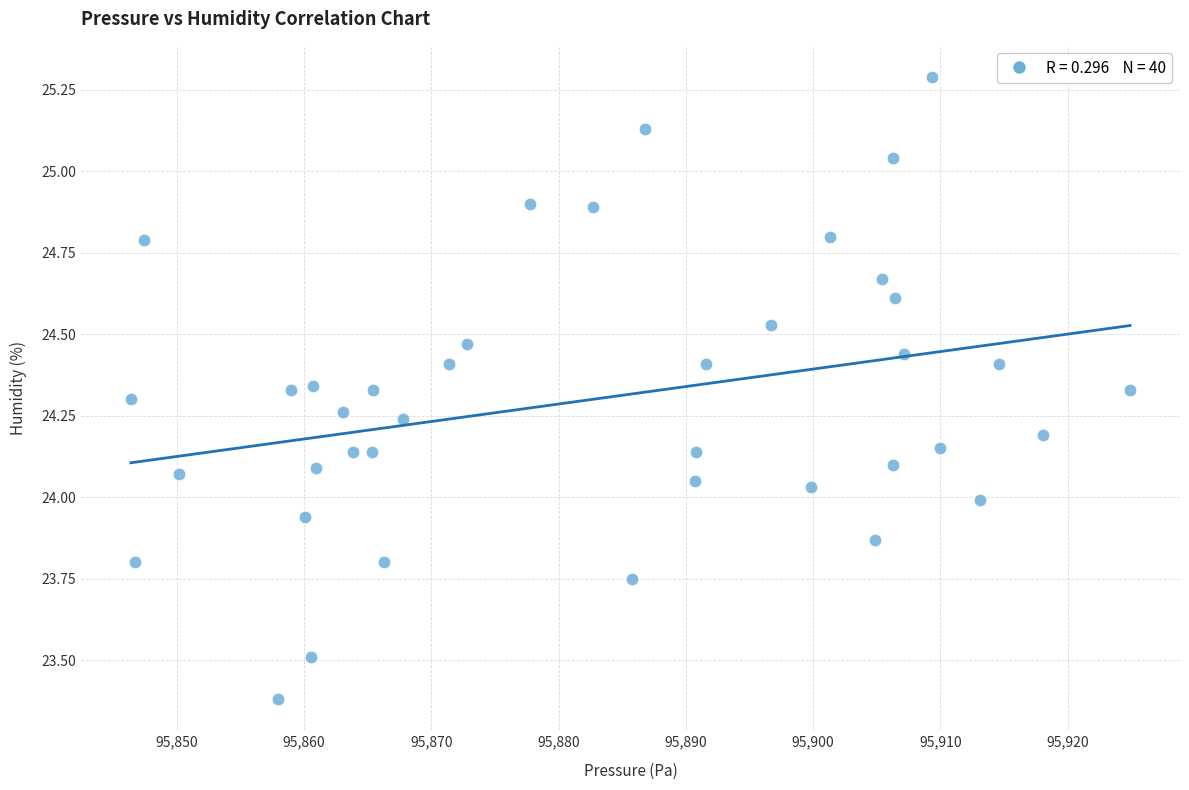

What is the range of Y values (max minus min)?

1.9